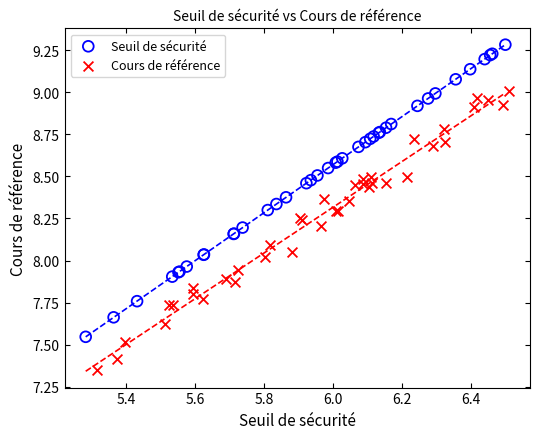

Which series contains the highest Y value?

Seuil de sécurité